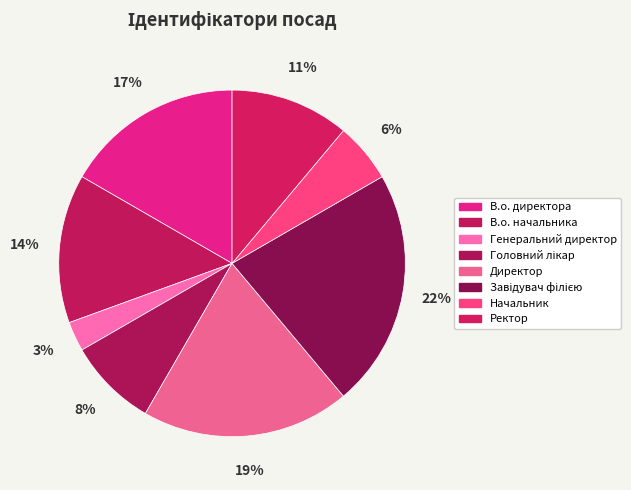

Count the number of slices in the pie.

8